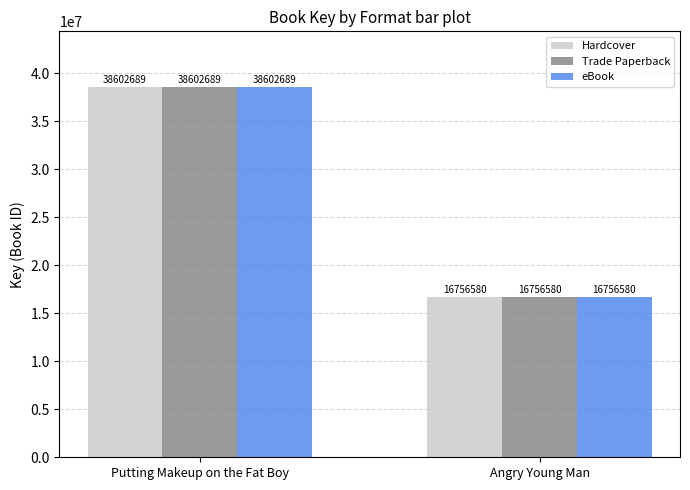

At which label is Trade Paperback closest to 27679634?

Angry Young Man